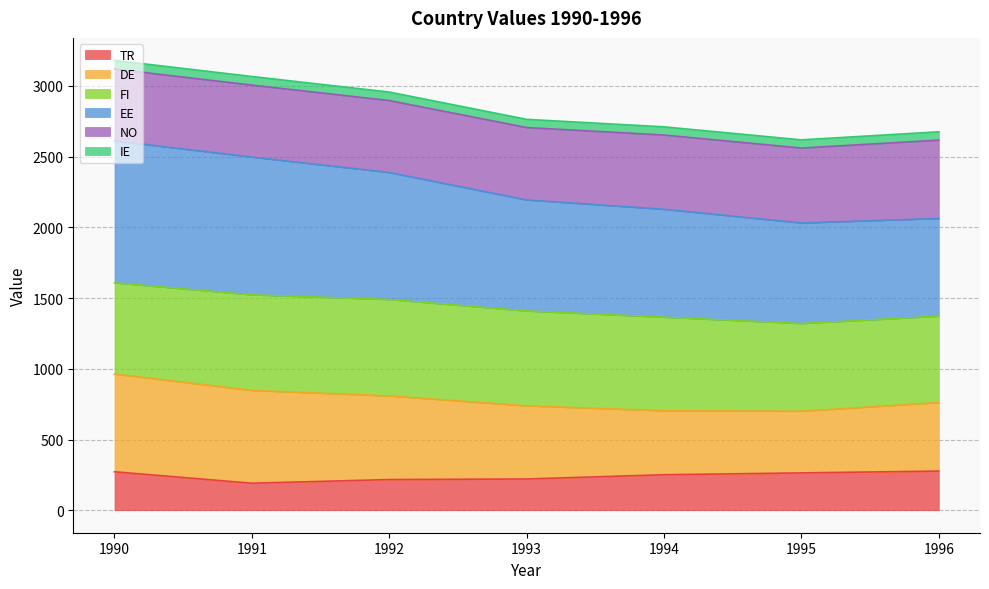

How many lines are shown in the chart?

6